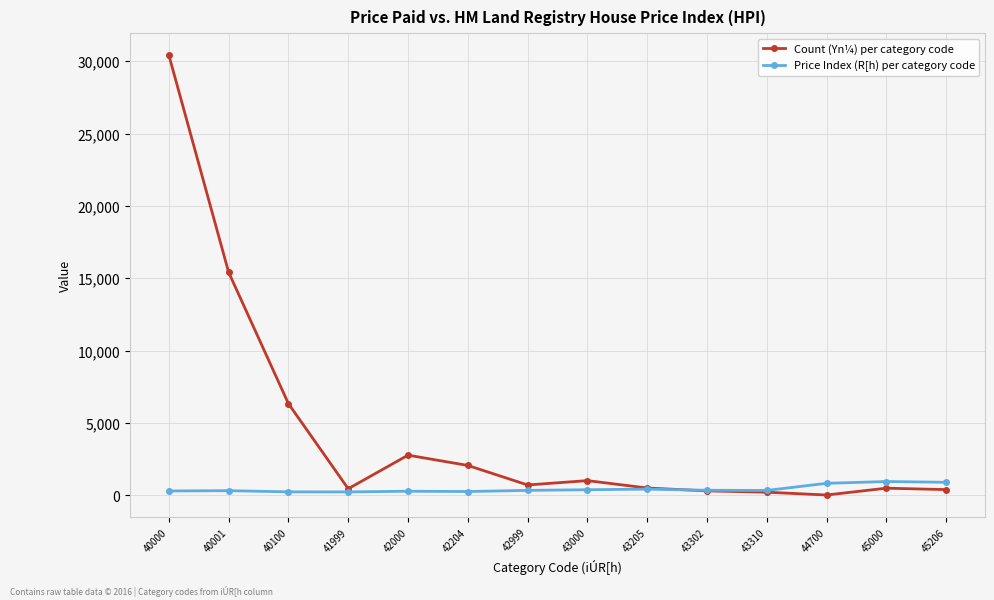

What is the spread (max minus min) of values at 42000?

2493